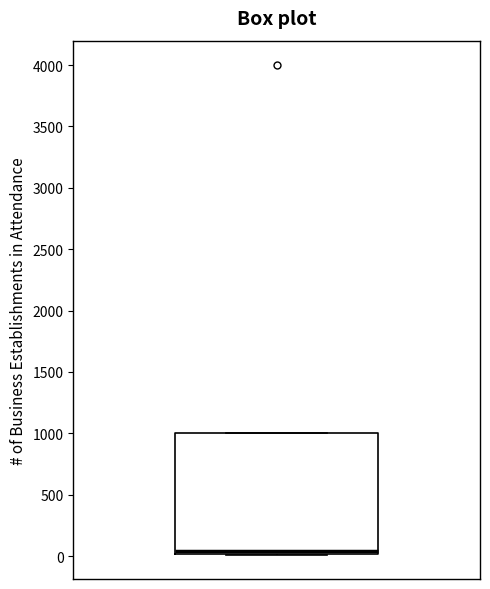

Where is the upper edge of the box on the y-axis? The values are not printed on the chart, so give them approximately, as read against the axis.

1000